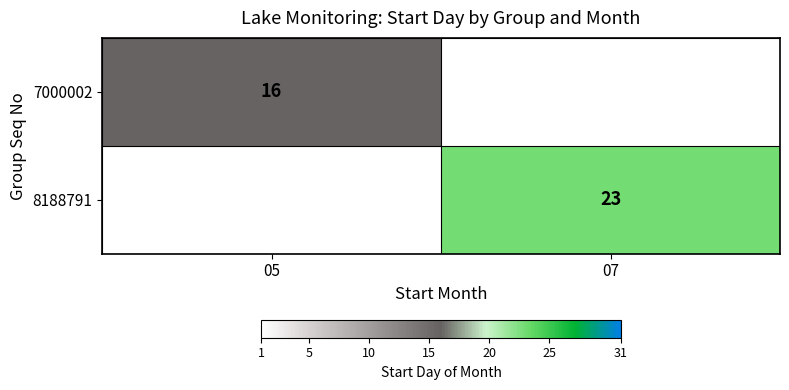

How many distinct data groups are displayed?

2